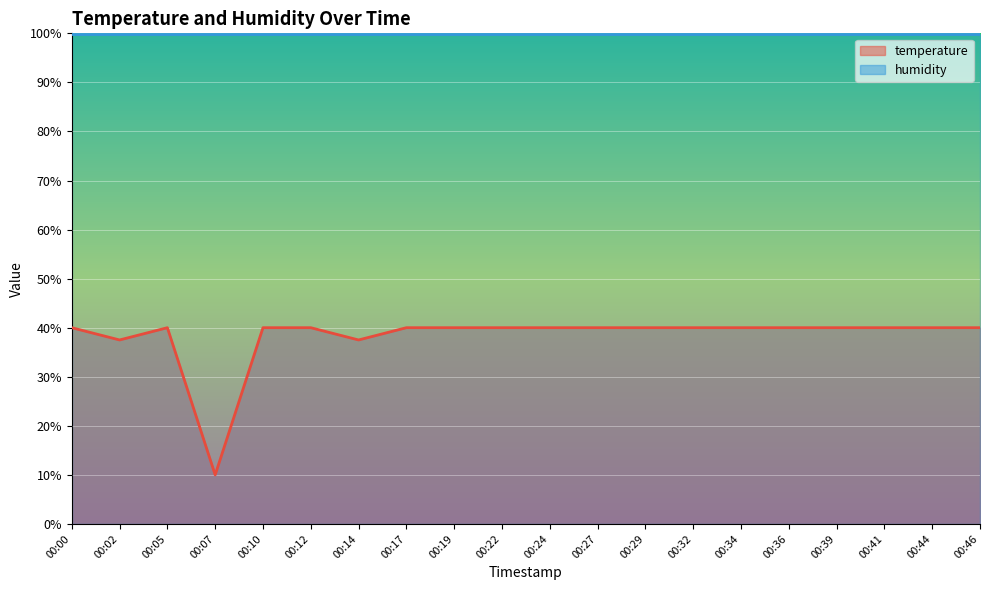

List the labels in order of value, largest first.

00:00, 00:05, 00:10, 00:12, 00:17, 00:19, 00:22, 00:24, 00:27, 00:29, 00:32, 00:34, 00:36, 00:39, 00:41, 00:44, 00:46, 00:02, 00:14, 00:07